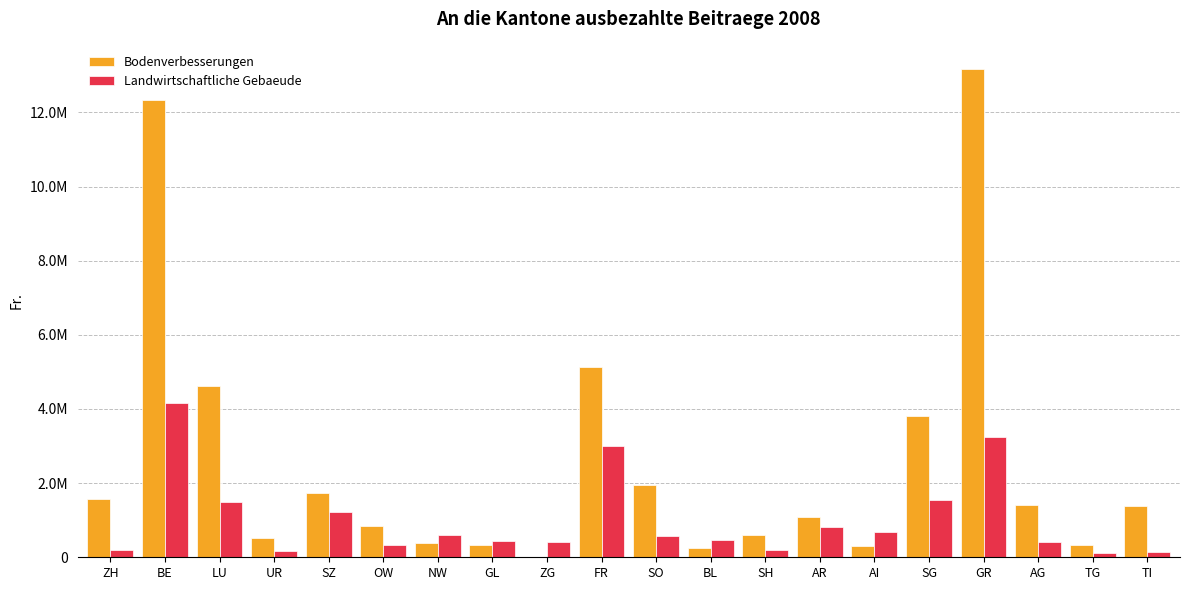

At which category is the sum across all series the highest?

BE